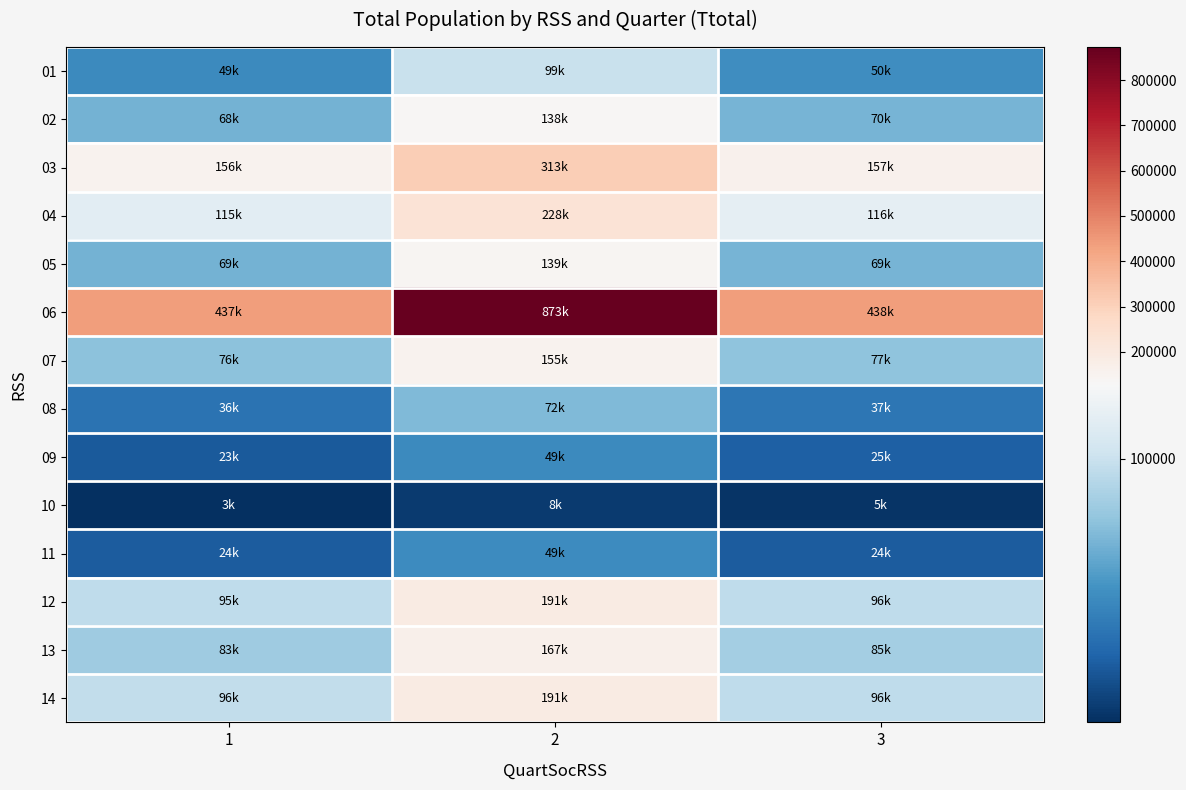

Reading left to right, what are all the values shown in this chart?

01: 1=48595	2=99295	3=50120
02: 1=68470	2=137515	3=69735
03: 1=155605	2=312575	3=156555
04: 1=114535	2=228175	3=115990
05: 1=68825	2=139040	3=69455
06: 1=436865	2=873420	3=437520
07: 1=76380	2=155013	3=77280
08: 1=35900	2=72225	3=37345
09: 1=23200	2=48555	3=25405
10: 1=3020	2=8250	3=5030
11: 1=23715	2=48880	3=24110
12: 1=95255	2=190600	3=95625
13: 1=83010	2=167335	3=84645
14: 1=96475	2=190600	3=95625